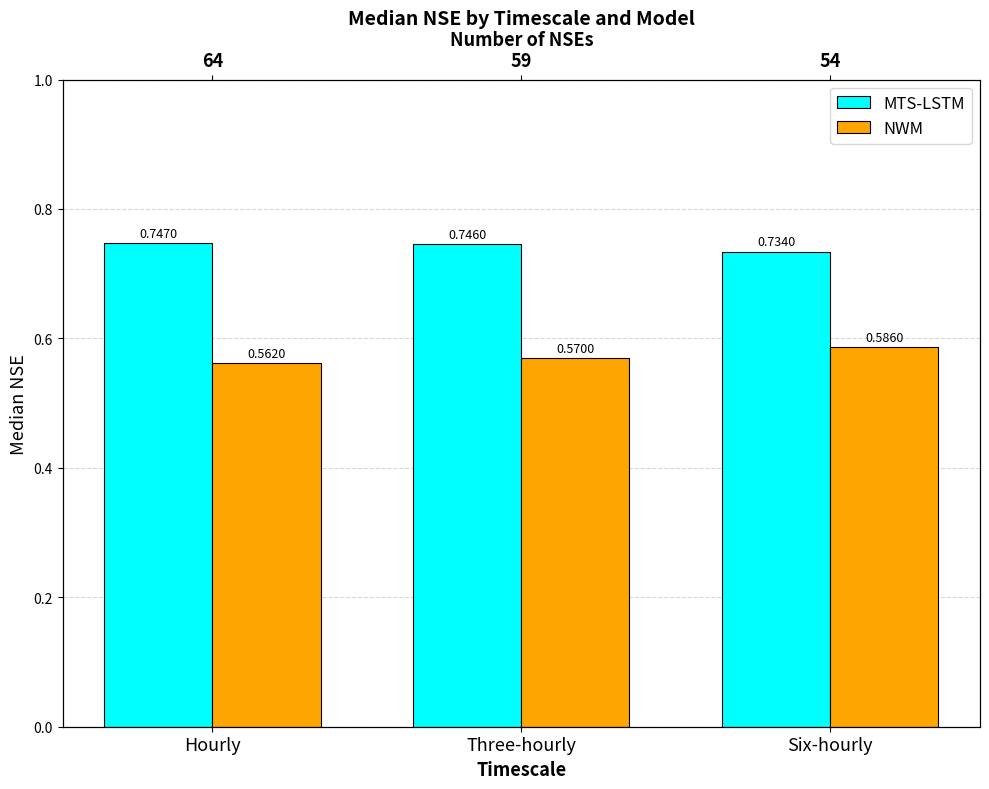

Does the chart contain stacked bars?

No